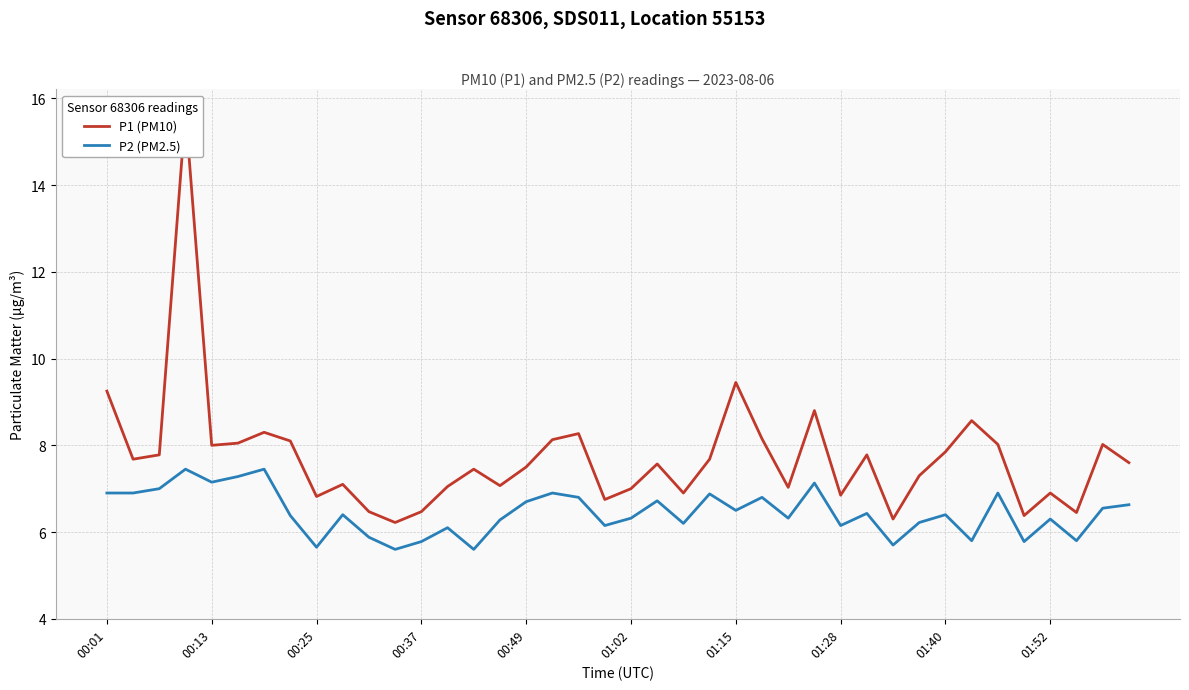

True or false: P1 (PM10) has more than 0 interior local peaks.

True